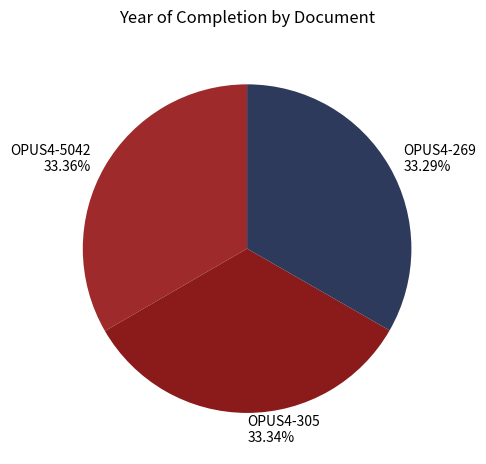

Is there a majority slice in this chart?

No